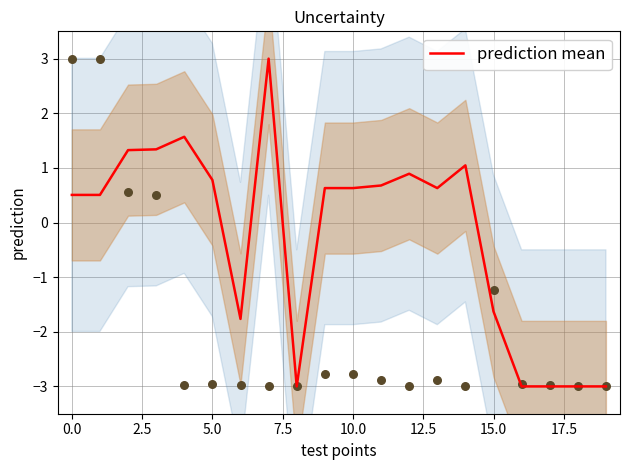

What is the maximum value for prediction mean?

3.0